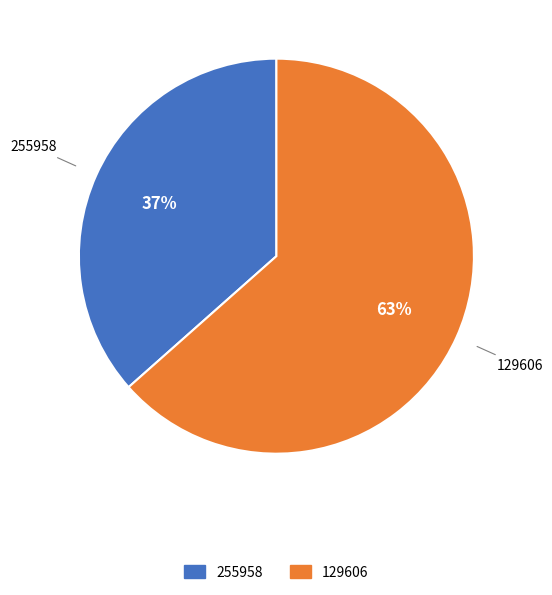

Which slice is the largest?

129606